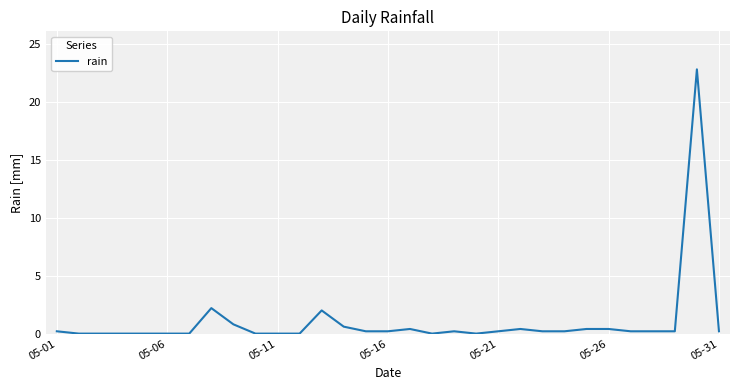

Reading right to left, list all the values displayed in this chart.

0.2	22.8	0.2	0.2	0.2	0.4	0.4	0.2	0.2	0.4	0.2	0.0	0.2	0.0	0.4	0.2	0.2	0.6	2.0	0.0	0.0	0.0	0.8	2.2	0.0	0.0	0.0	0.0	0.0	0.0	0.2